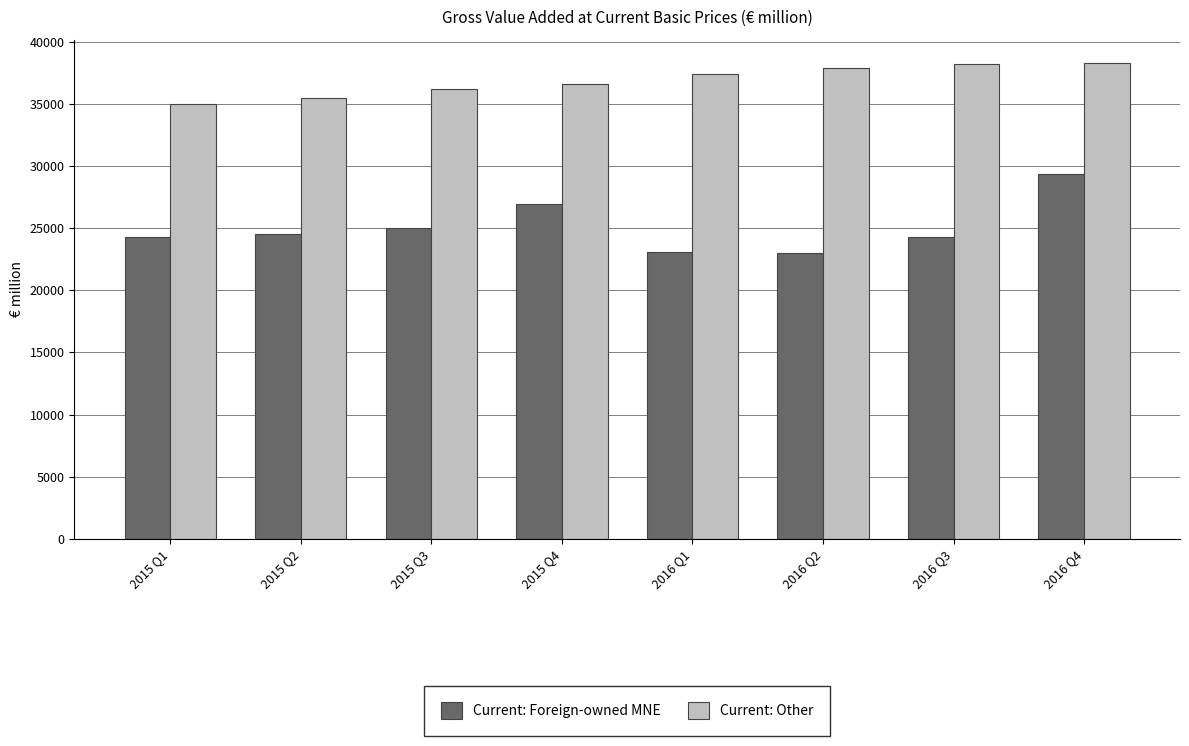

What is the approximate value of Current: Other at 2015 Q1?

34986.1